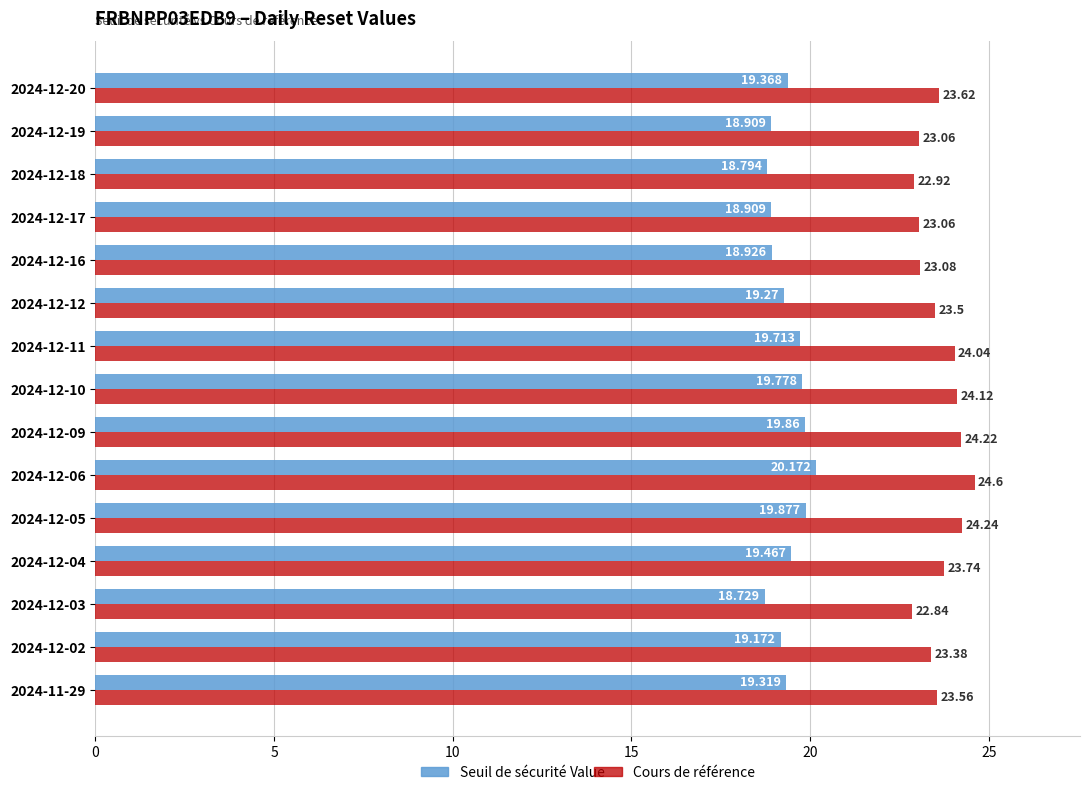

What is the sum of all Cours de référence values?

354.0